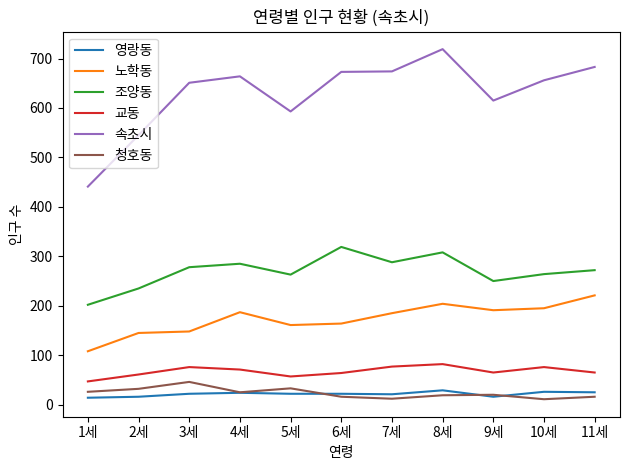

What is the spread (max minus min) of values at 2세?

529